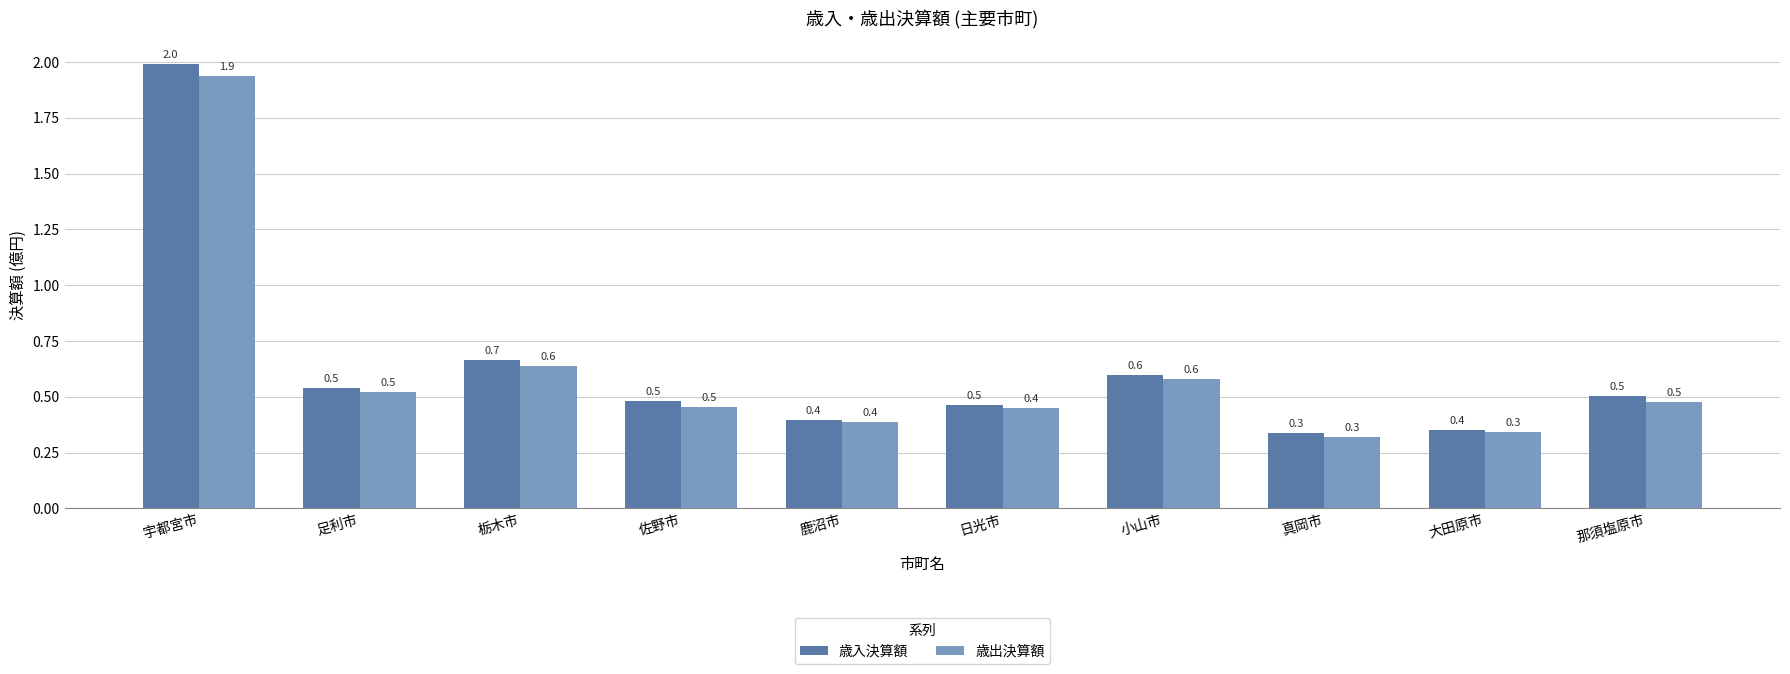

What is the difference between the maximum and minimum values in the 歳入決算額 series?

1.7